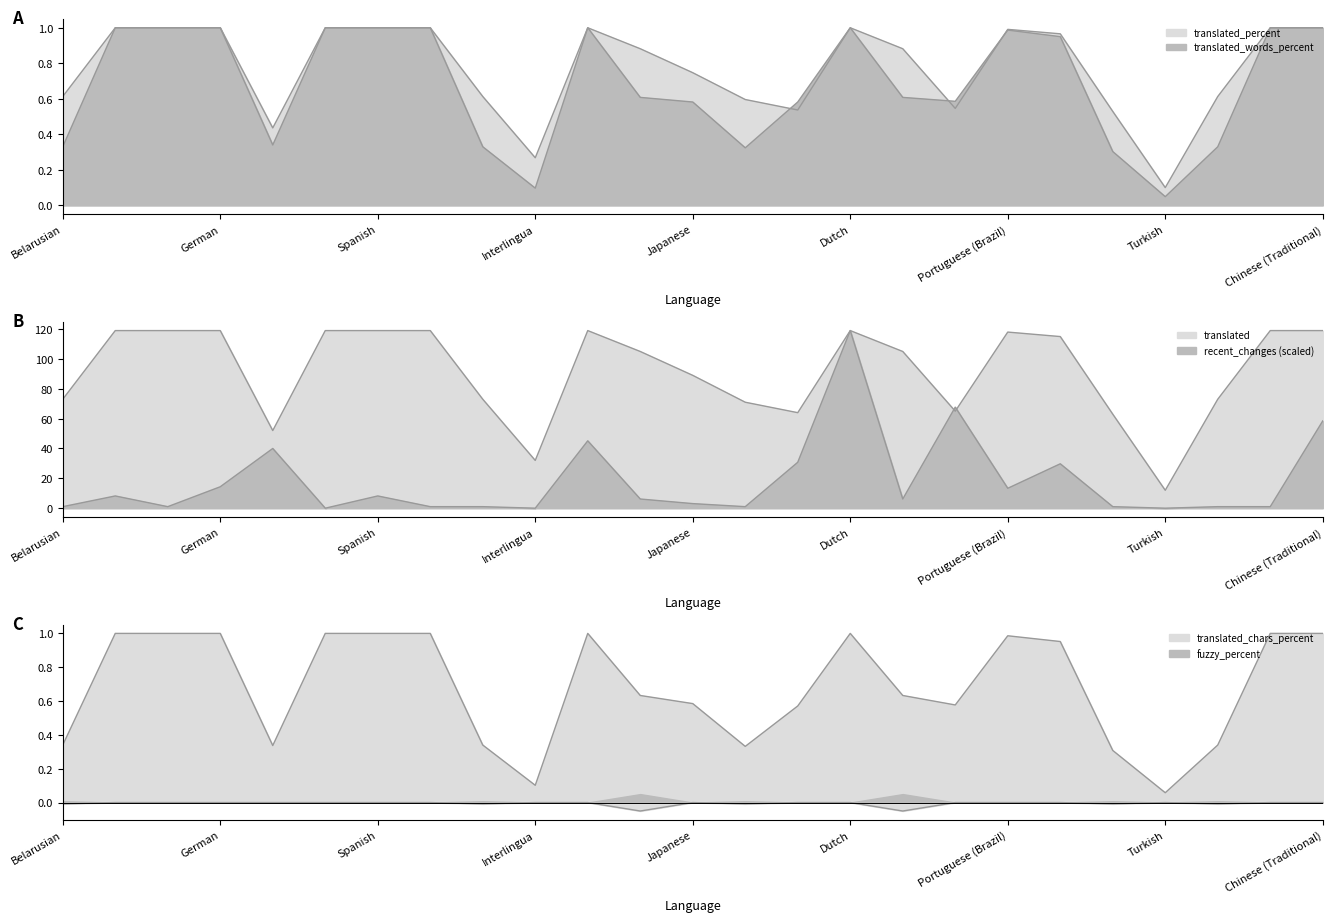

How many lines are shown in the chart?

6